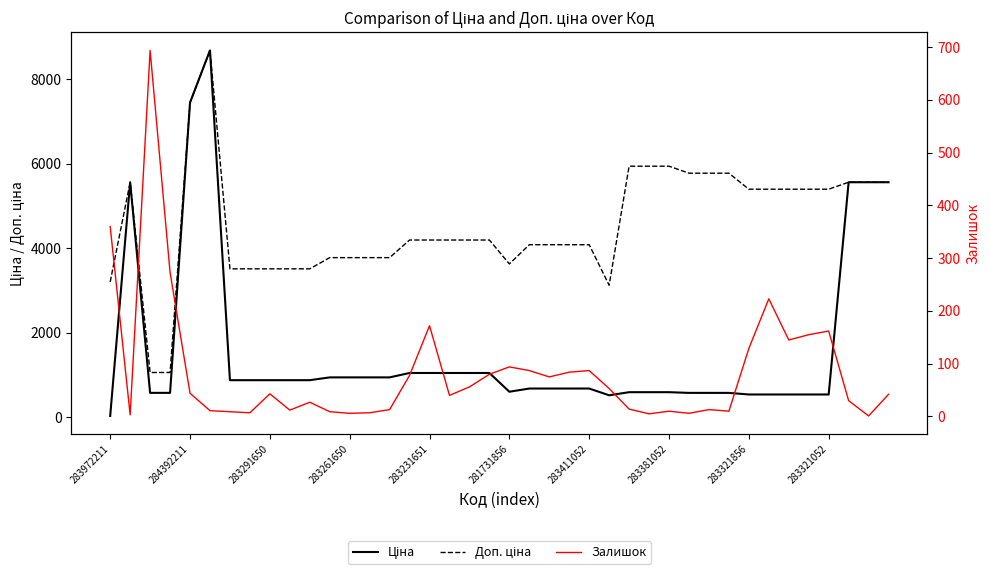

True or false: Залишок has more than 0 points higher than both neighbors.

True